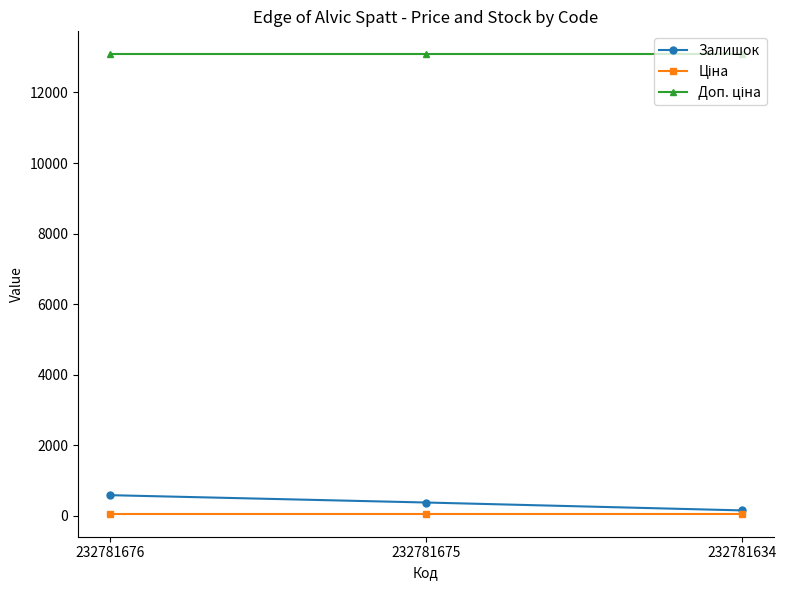

What is the spread (max minus min) of values at 232781634?

13023.4